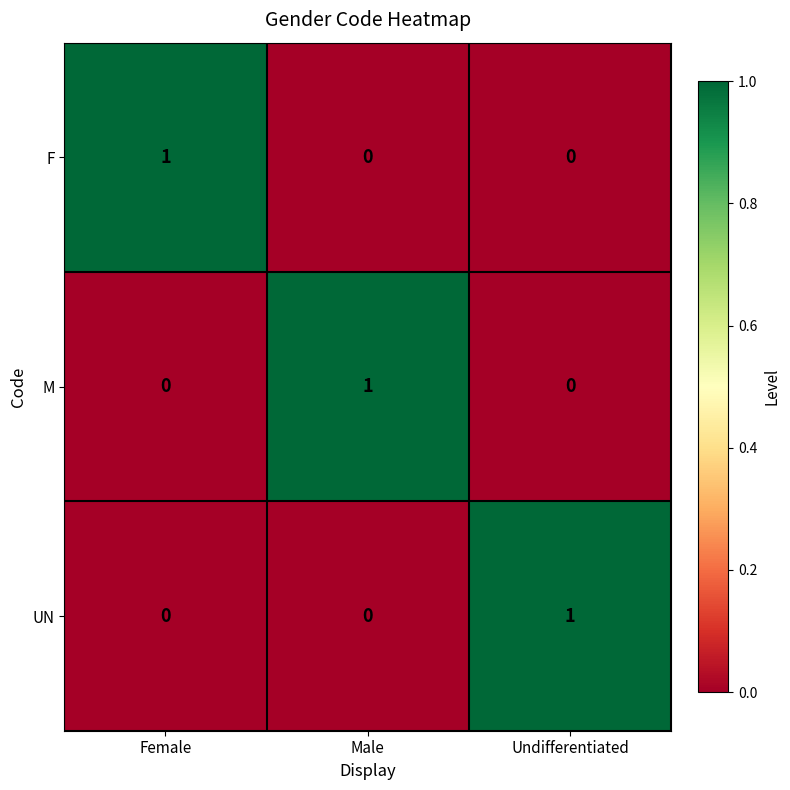

At how many categories does at least one series exceed 0?

3